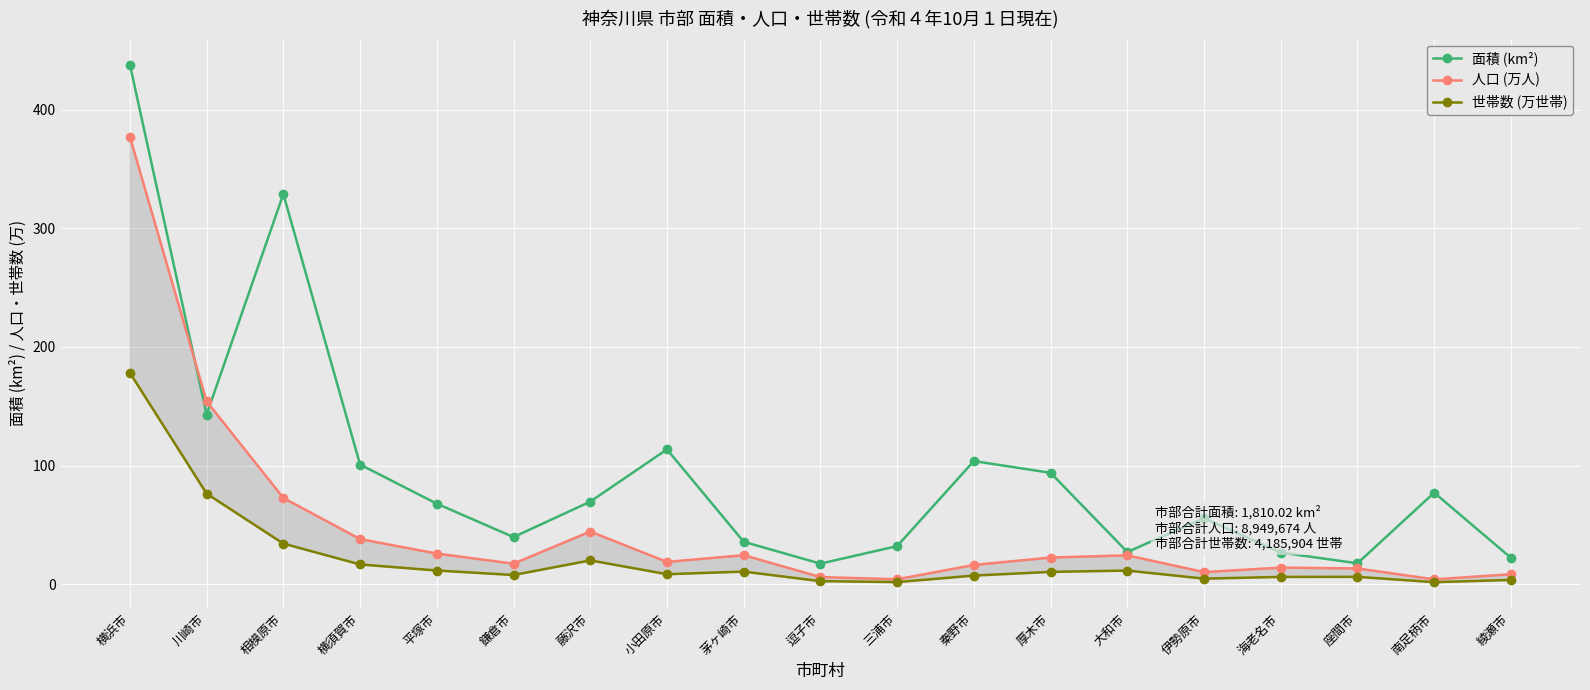

How many data points in 面積 (km²) are less than 67?

9